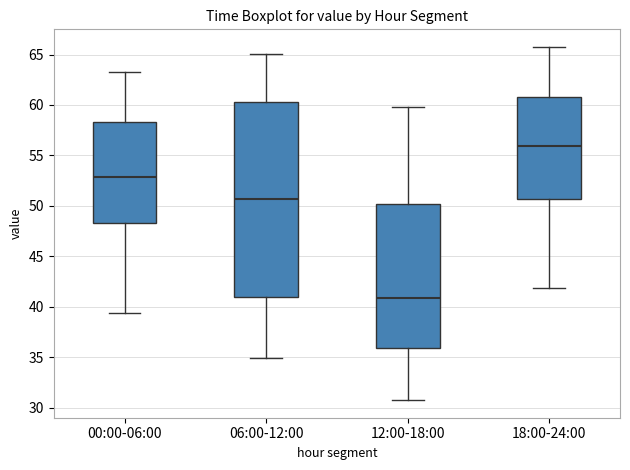

Which box is the tallest, from its lower edge to its upper edge?

06:00-12:00